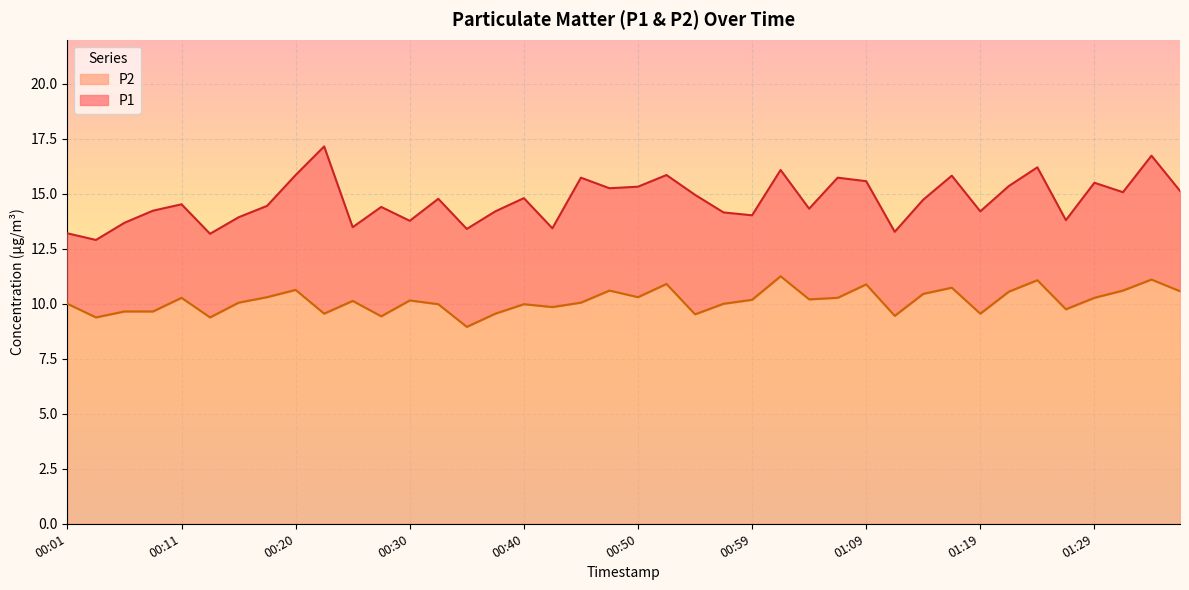

What is the highest value of the P2 series?

11.2